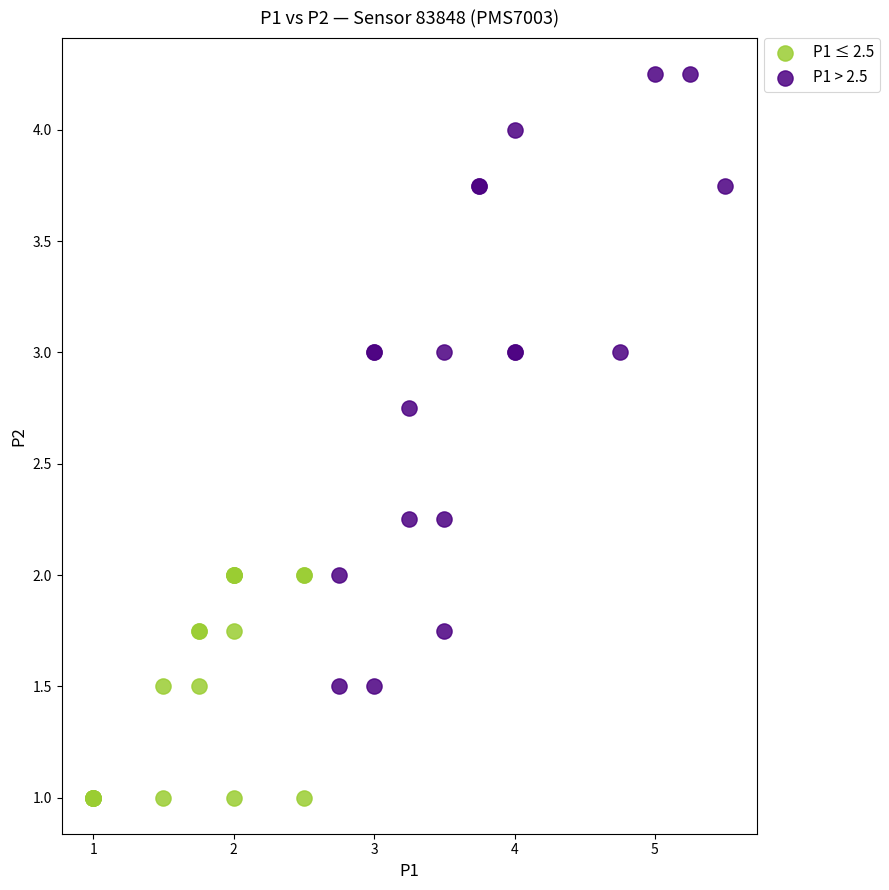

Which series contains the lowest Y value?

P1 ≤ 2.5